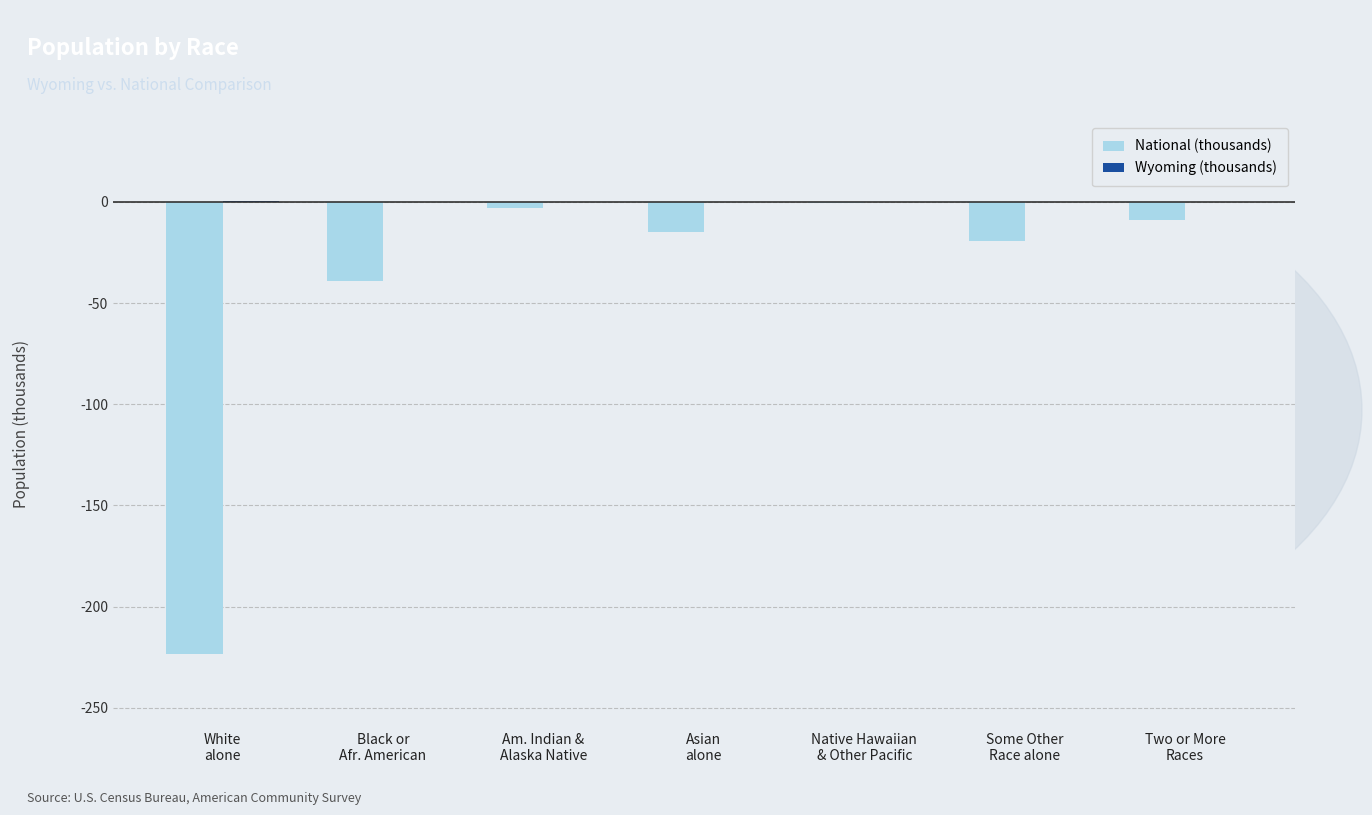

Are the bars horizontal?

No